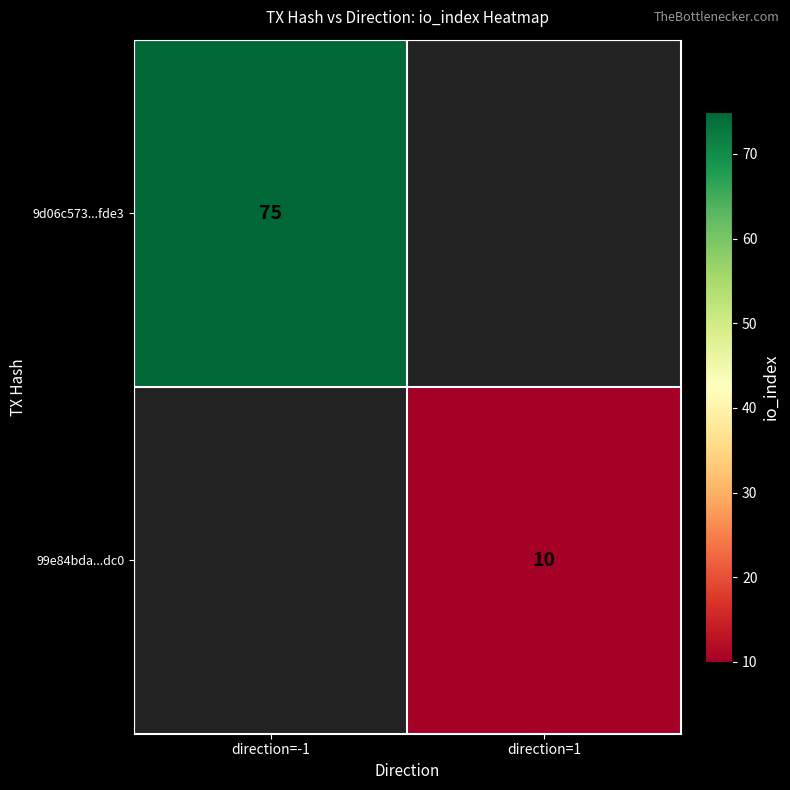

At how many categories does at least one series exceed 47?

1